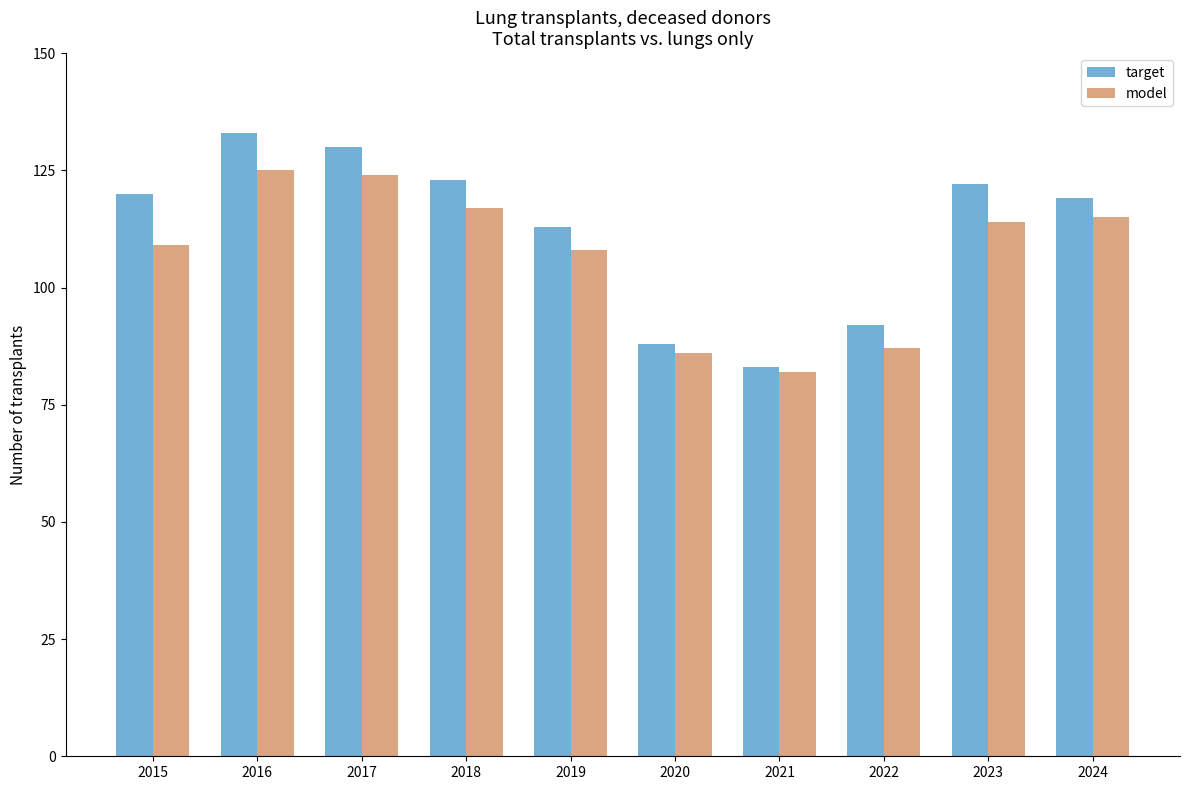

Reading left to right, transcribe all the data shown in this chart.

target: 2015=120	2016=133	2017=130	2018=123	2019=113	2020=88	2021=83	2022=92	2023=122	2024=119
model: 2015=109	2016=125	2017=124	2018=117	2019=108	2020=86	2021=82	2022=87	2023=114	2024=115